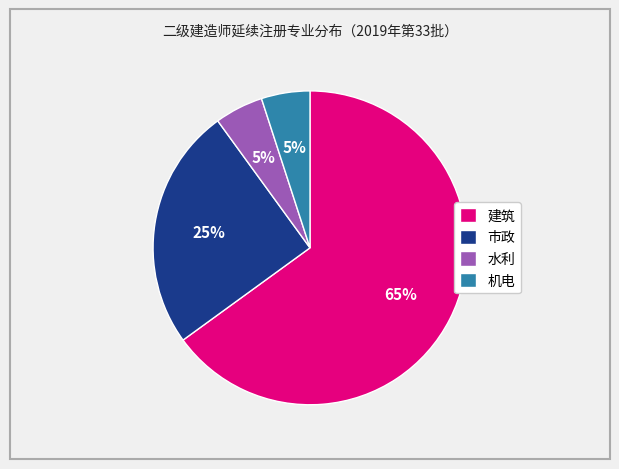

How many segments does this pie chart have?

4